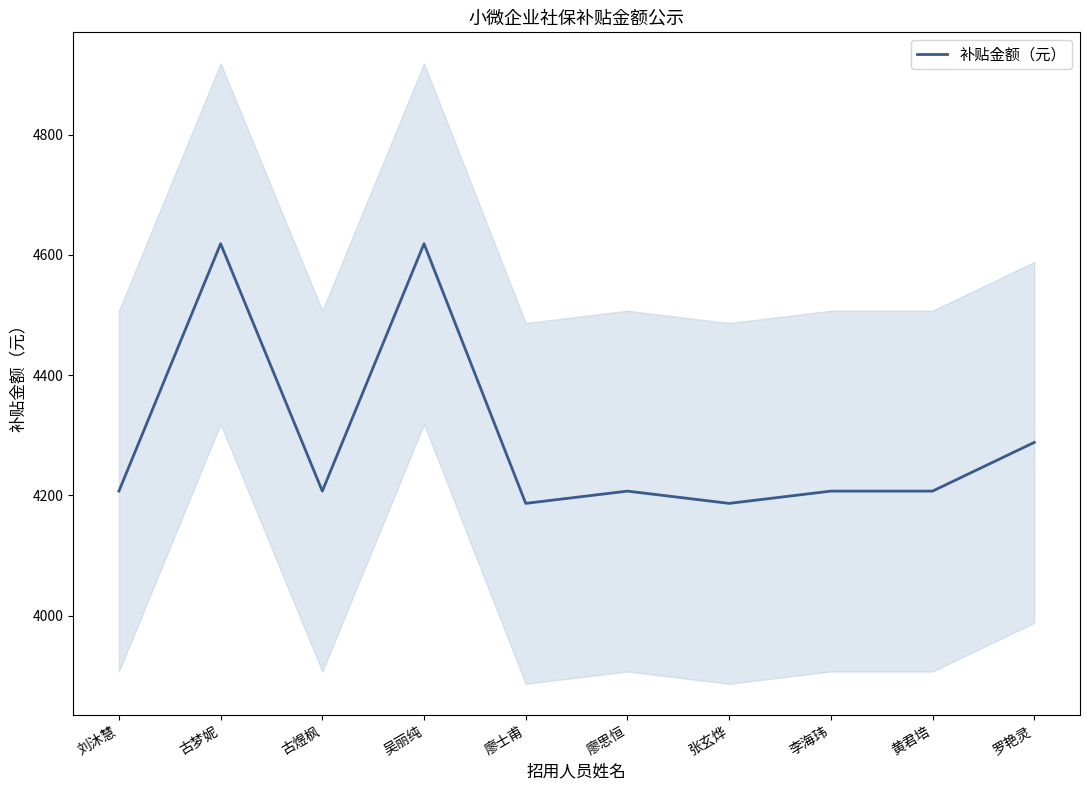

What is the label of the 10th point from the left?

罗艳灵